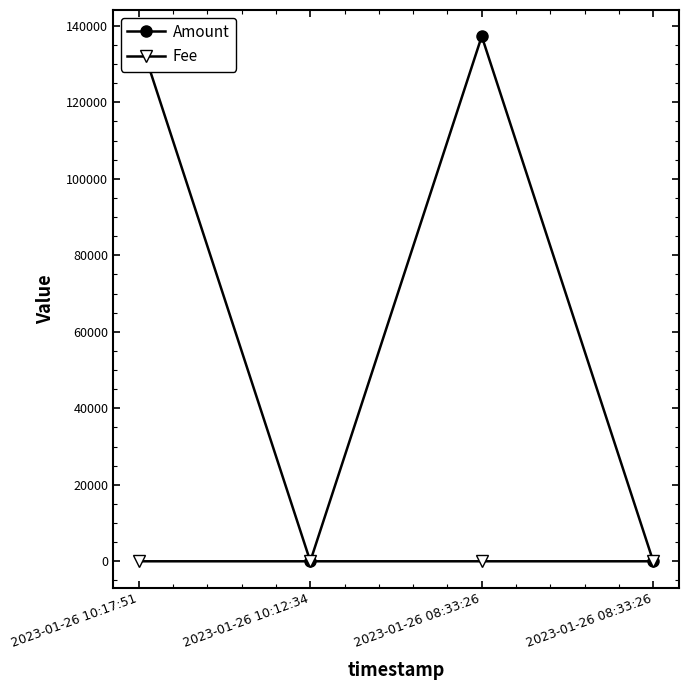

How many values in the Fee series exceed 0?

3